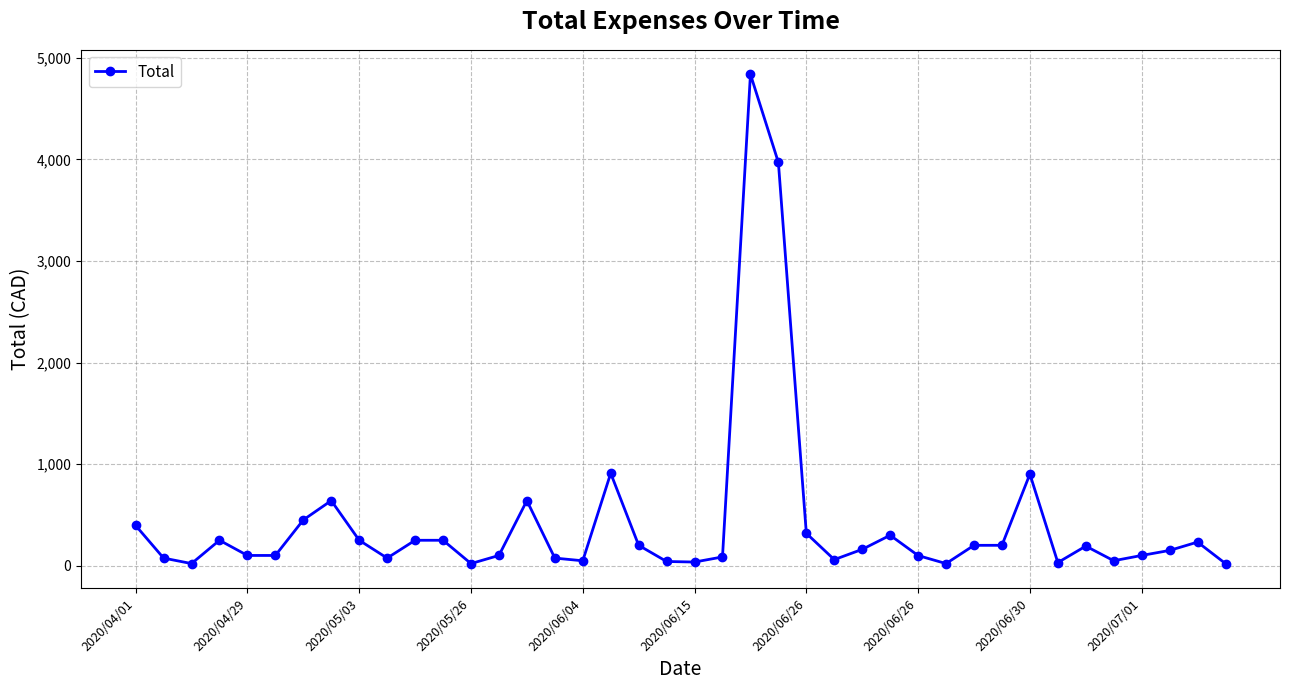

What is the minimum value shown in the chart?

20.0